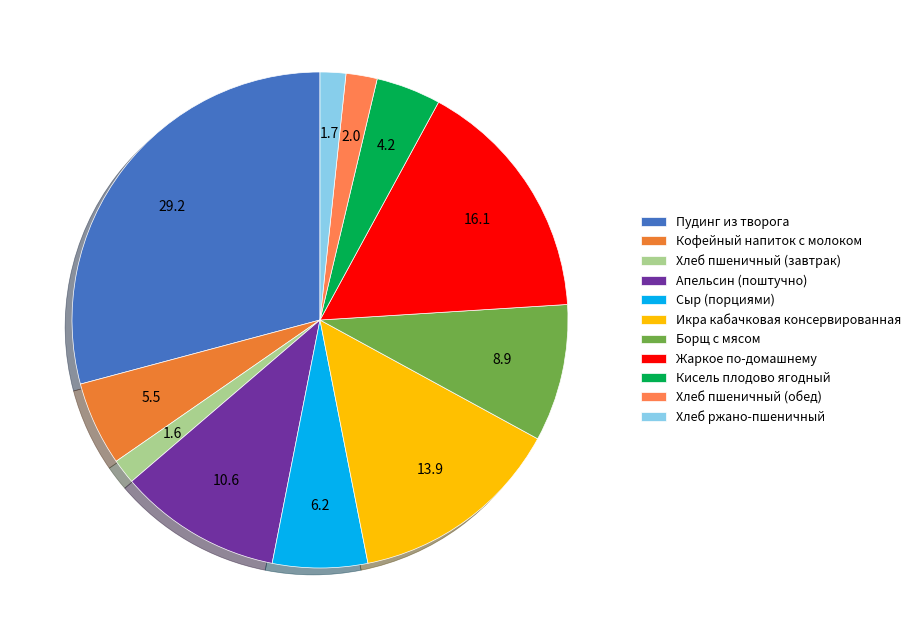

Which category has the biggest portion of the pie?

Пудинг из творога